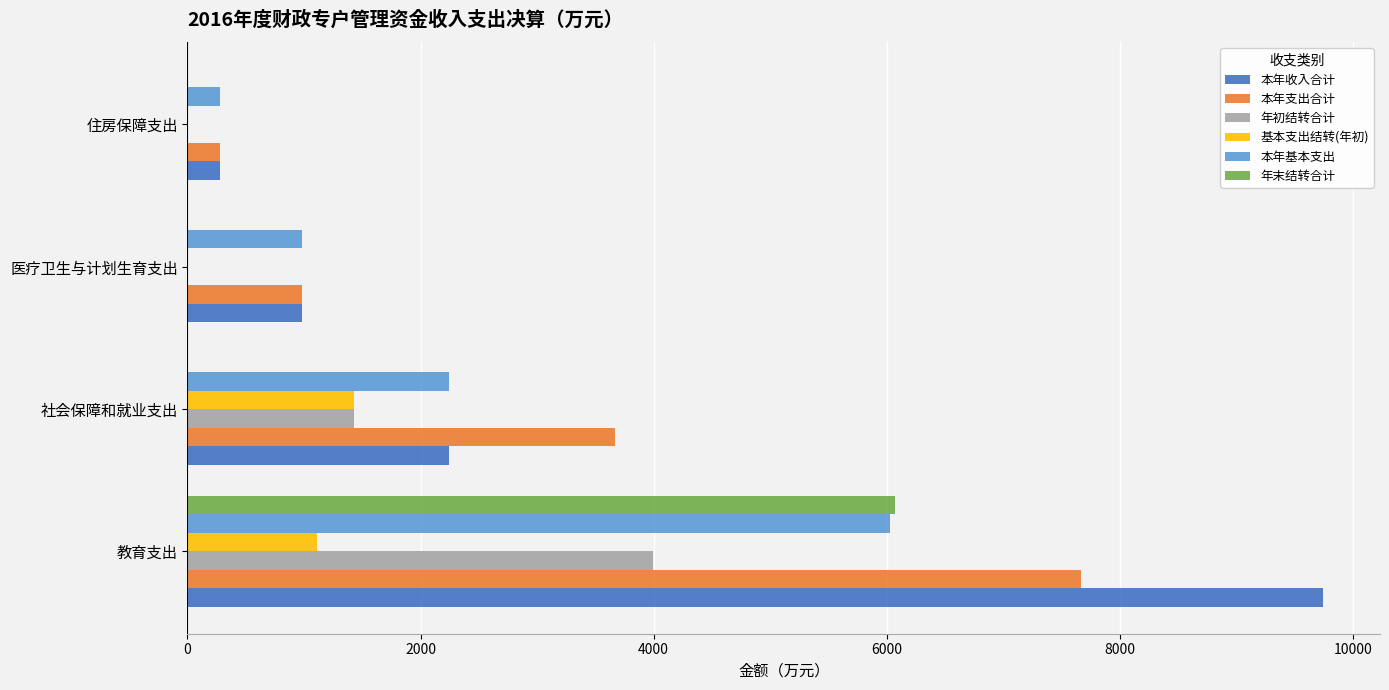

Is it true that 基本支出结转(年初) equals 952.5 at 医疗卫生与计划生育支出?

False